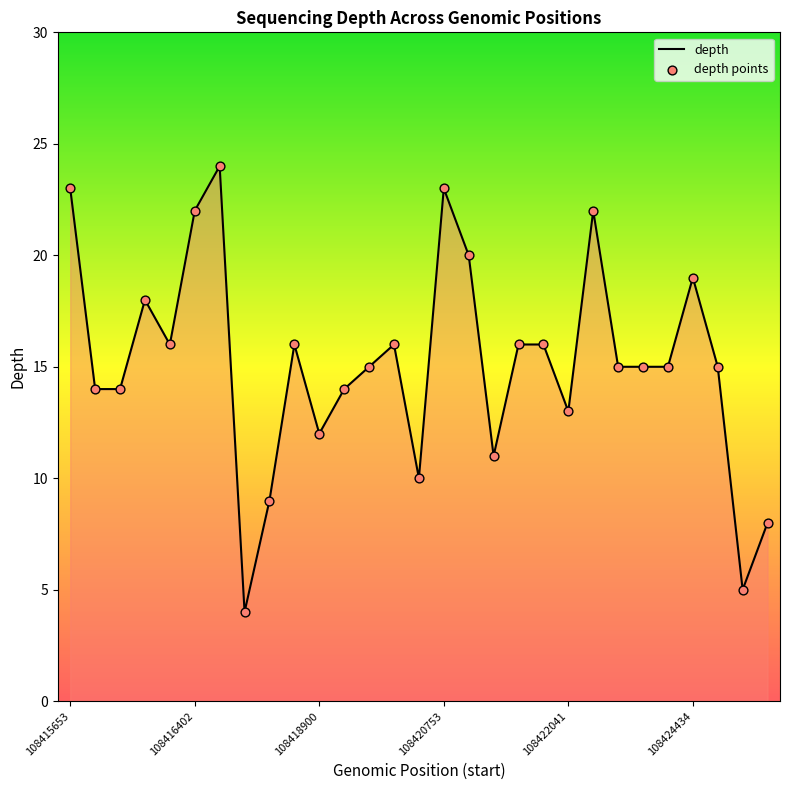

What is the minimum value shown in the chart?

4